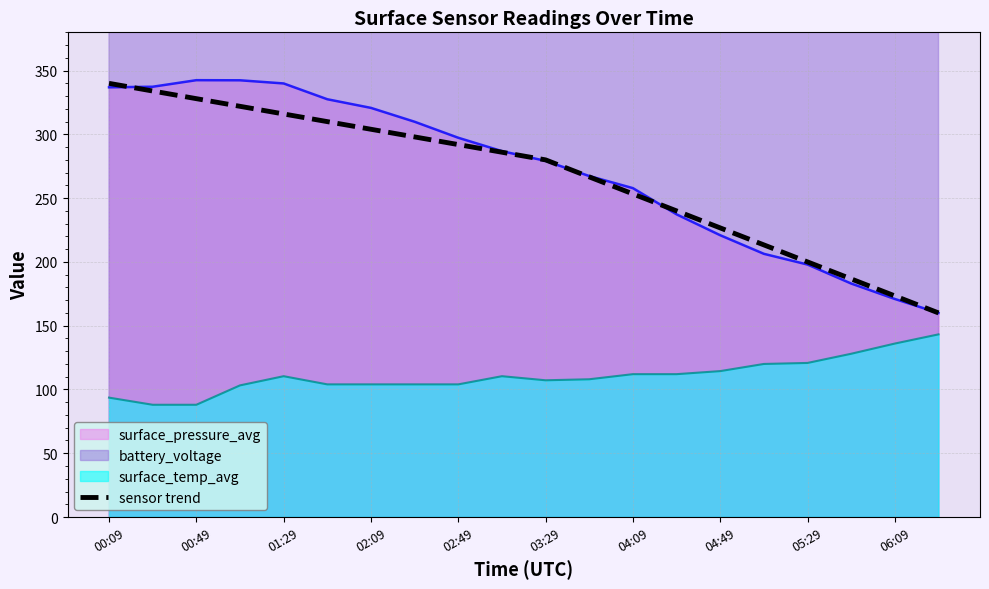

True or false: surface_temp_avg has a value of 107.2 at 03:29.

True